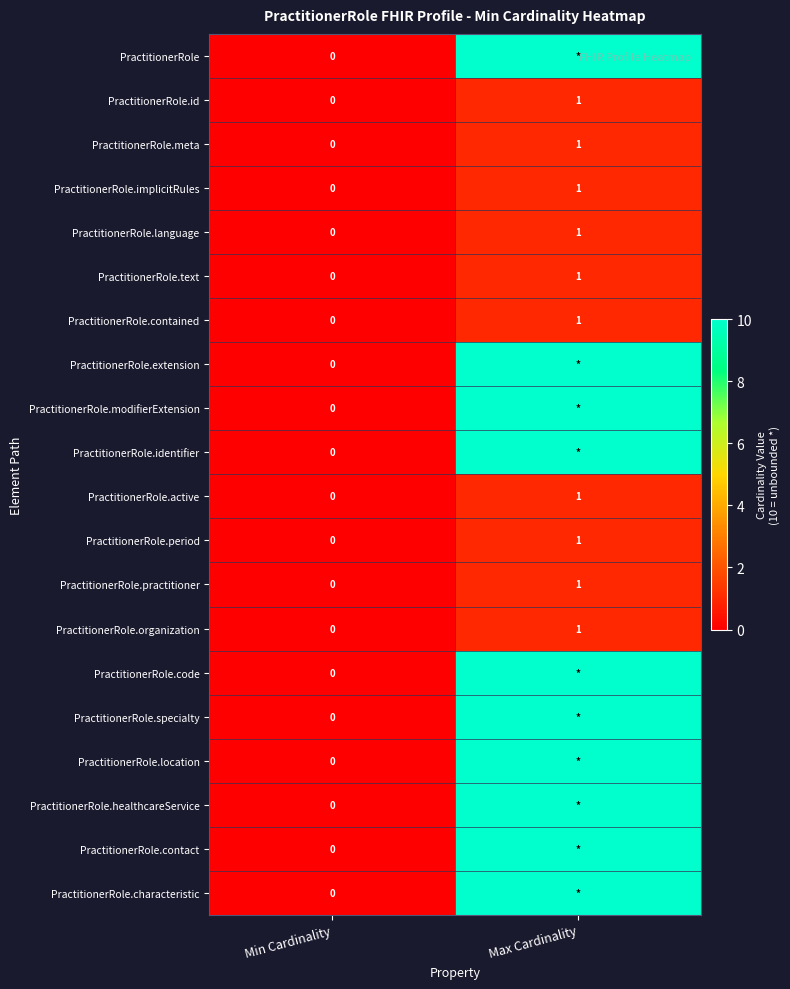

List the labels in order of PractitionerRole.active value, smallest first.

Min Cardinality, Max Cardinality